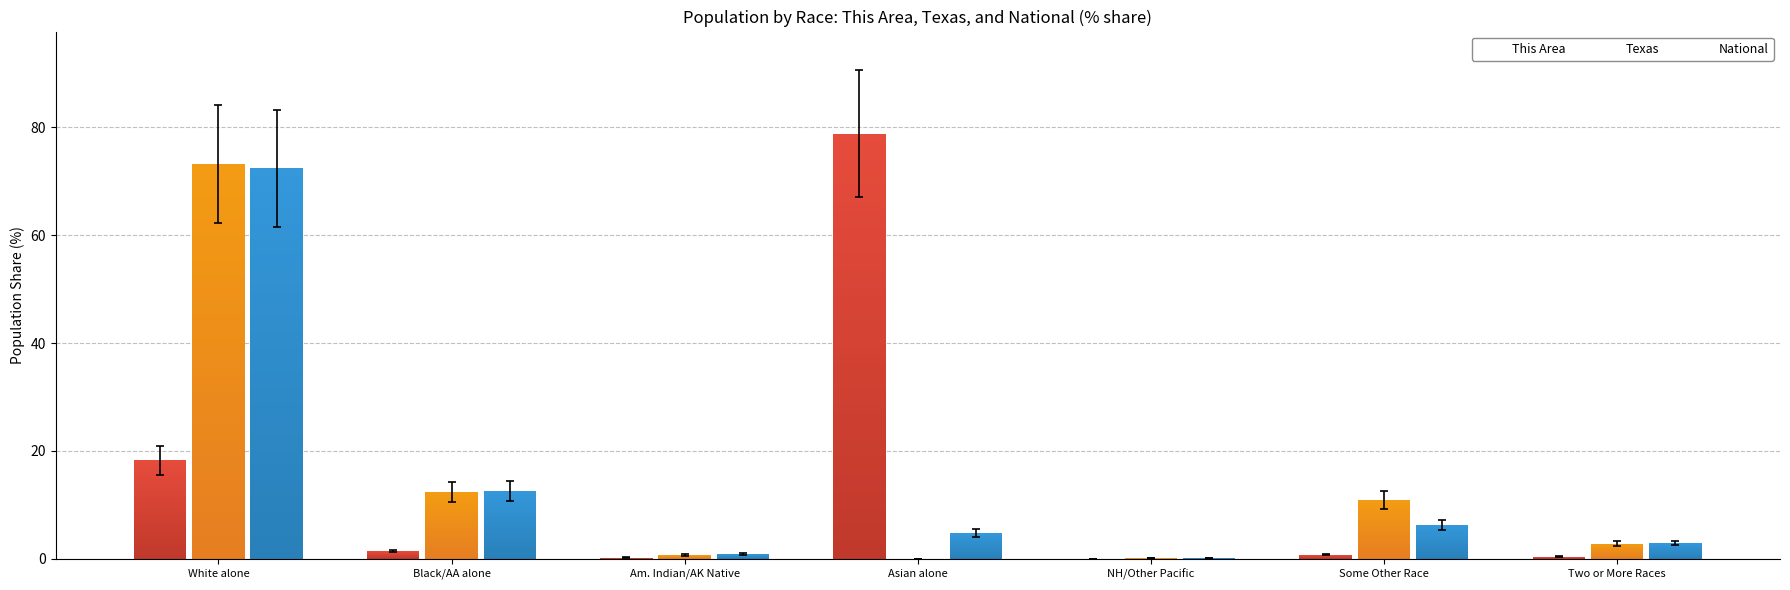

Where does the Texas series first go above 2?

White alone